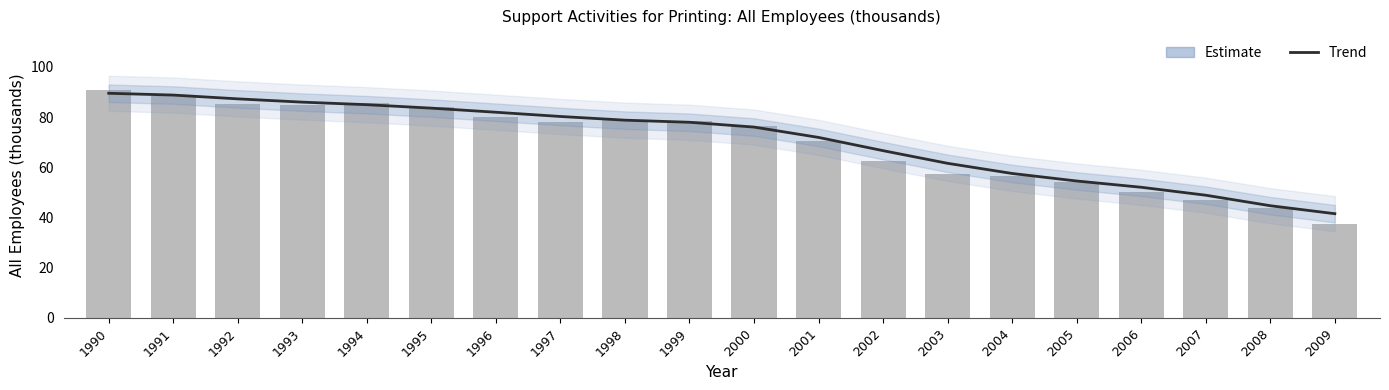

List the series in order of their overall mean, highest first.

Trend, All Employees (thousands)